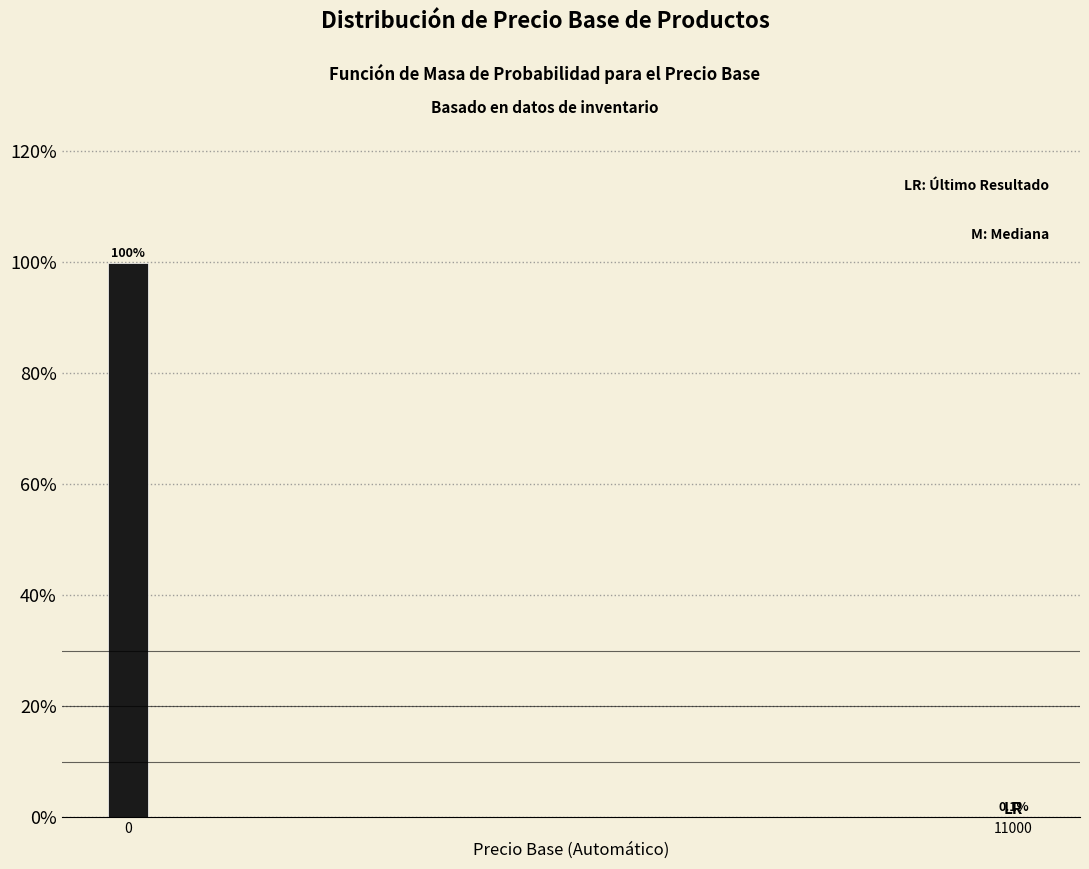

Reading right to left, transcribe all the data shown in this chart.

11000=0.1	0=99.9